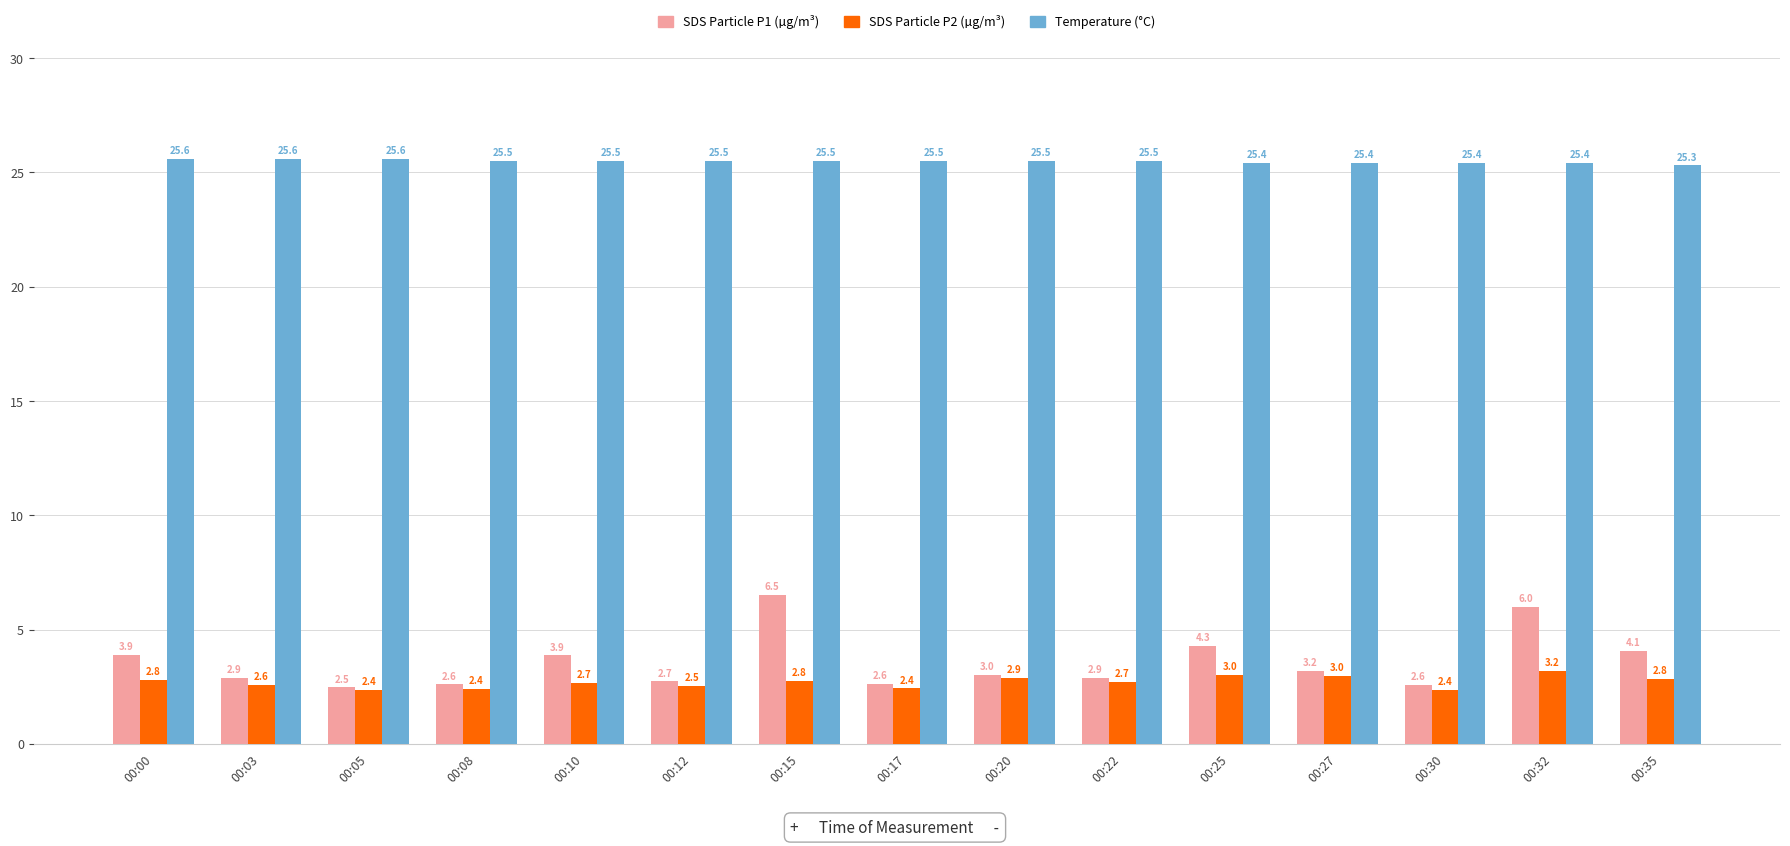

What is the minimum value shown in the chart?

2.4